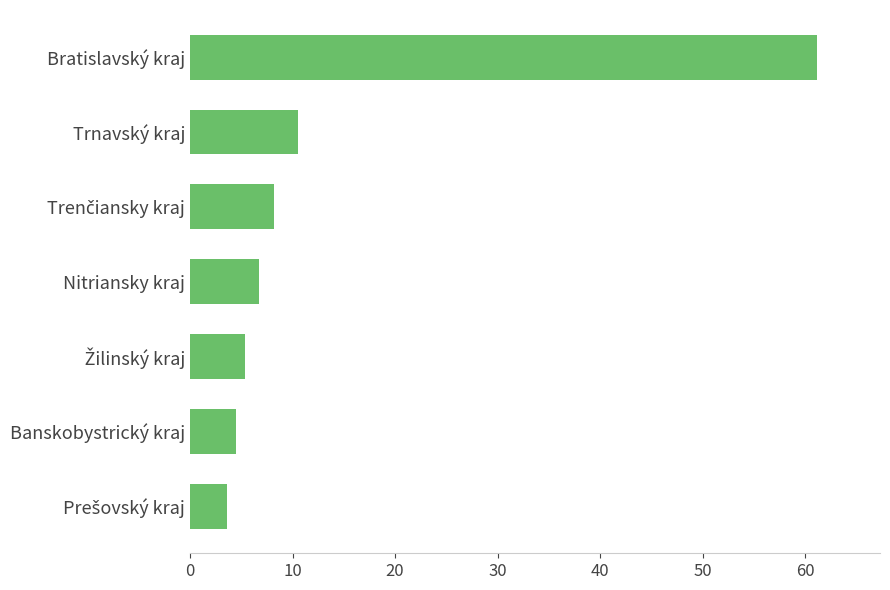

What is the difference between the maximum and second lowest values?

56.7